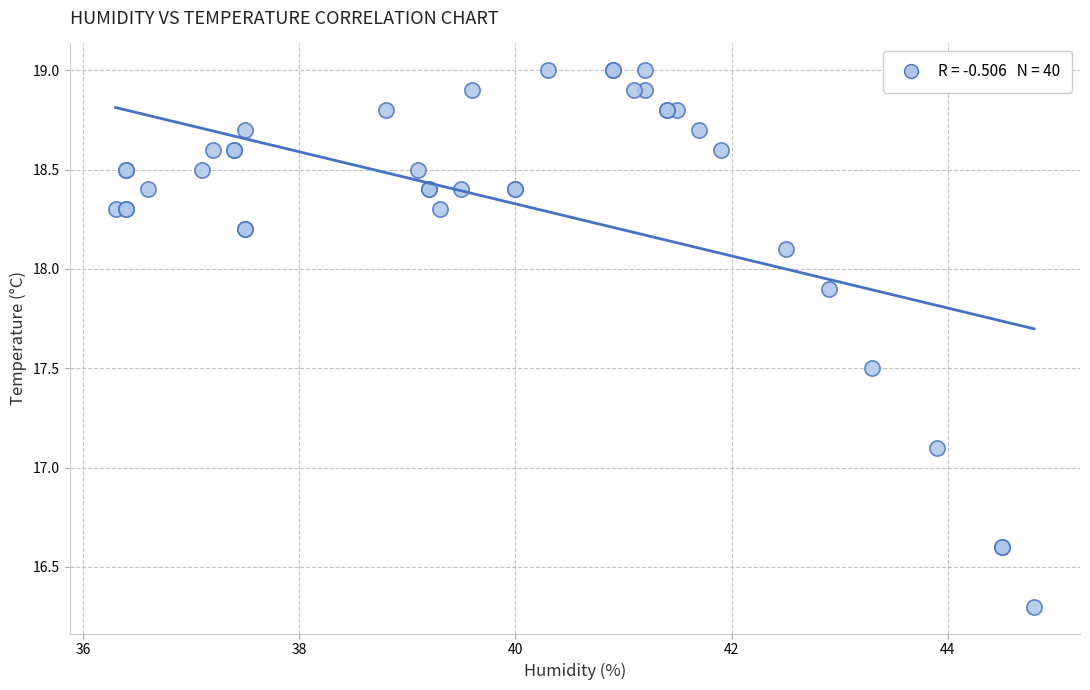

What Y value in the scatter plot is closest to 17?

17.1